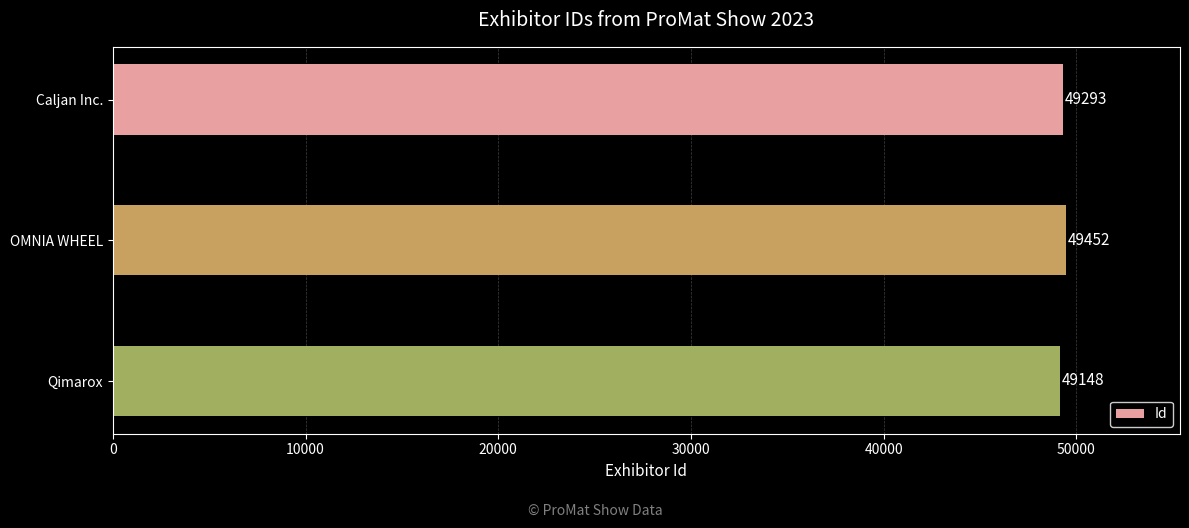

Reading bottom to top, transcribe all the data shown in this chart.

Qimarox=49148	OMNIA WHEEL=49452	Caljan Inc.=49293